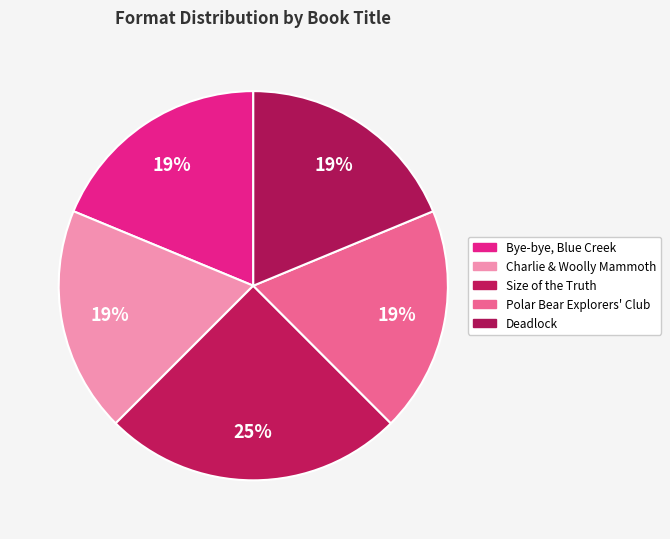

How many slices are in this pie chart?

5